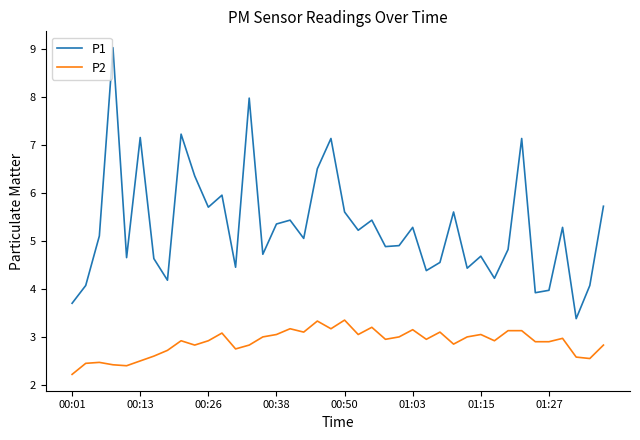

How many values in the P1 series are below 5?

19